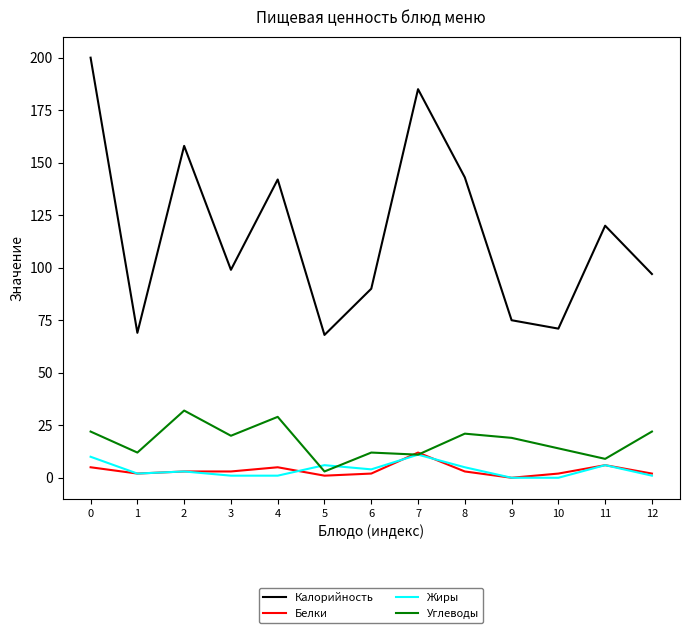

Between 10 and 11, which series saw the biggest shift?

Калорийность